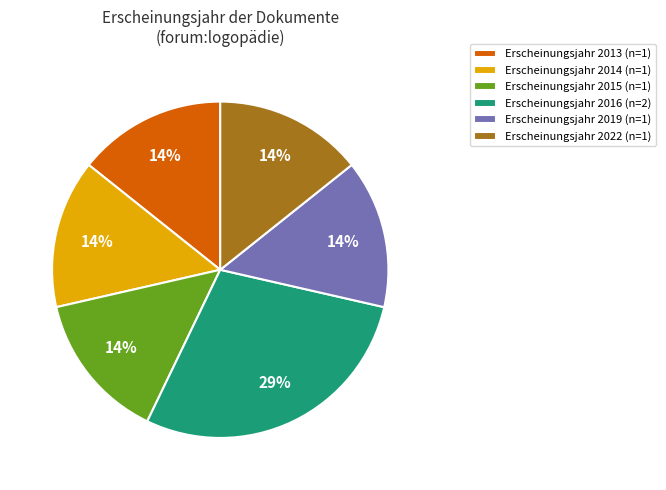

Which has a higher value, Erscheinungsjahr 2016 (n=2) or Erscheinungsjahr 2022 (n=1)?

Erscheinungsjahr 2016 (n=2)